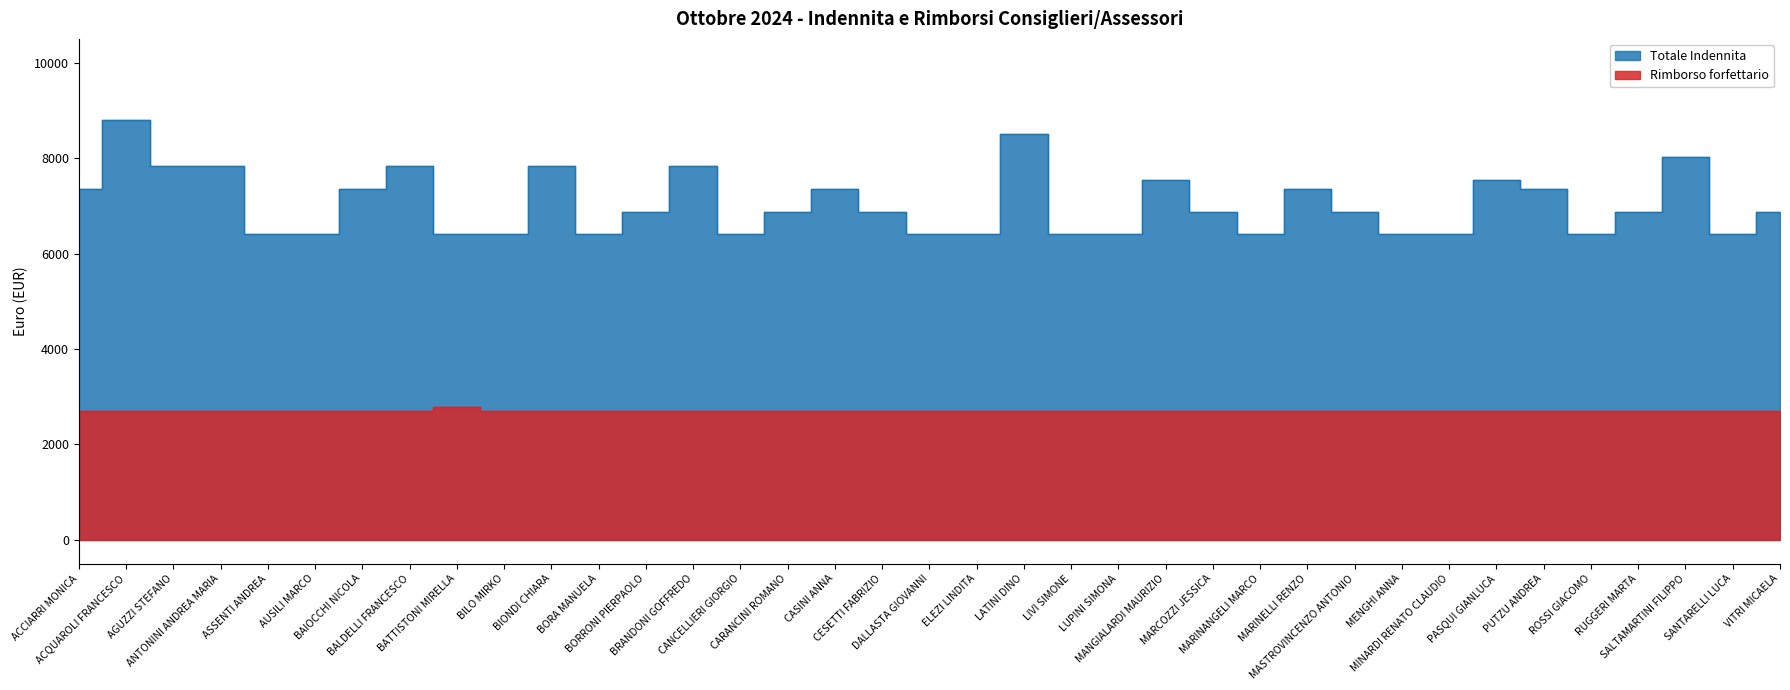

Read the Totale Indennita value at SANTARELLI LUCA.

6400.0